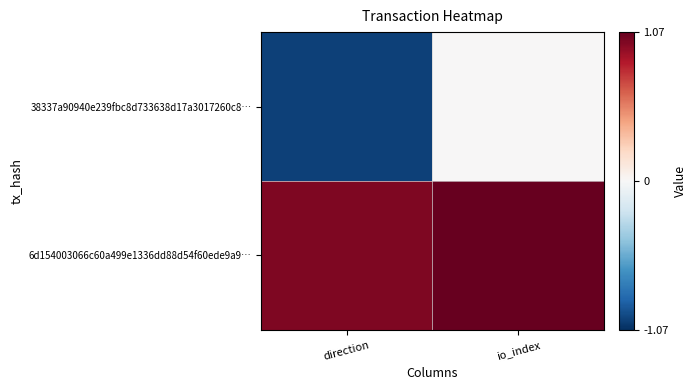

How many distinct data groups are displayed?

2